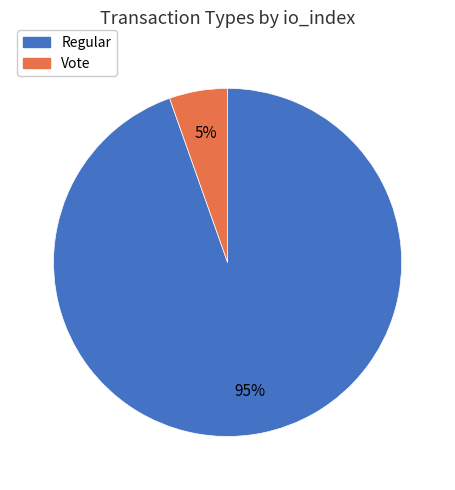

The Vote slice represents 5% of the pie. True or false?

True